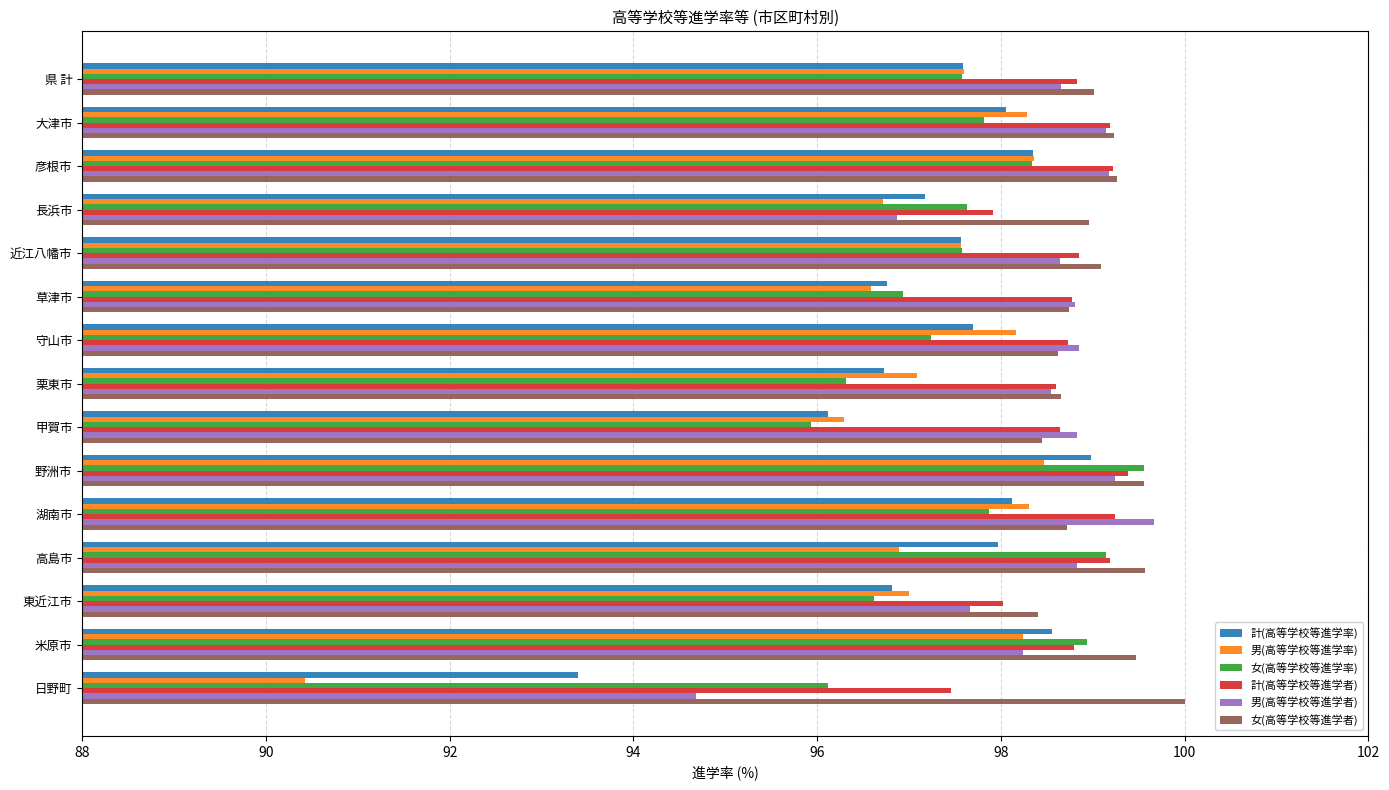

At which category is the sum across all series the highest?

野洲市